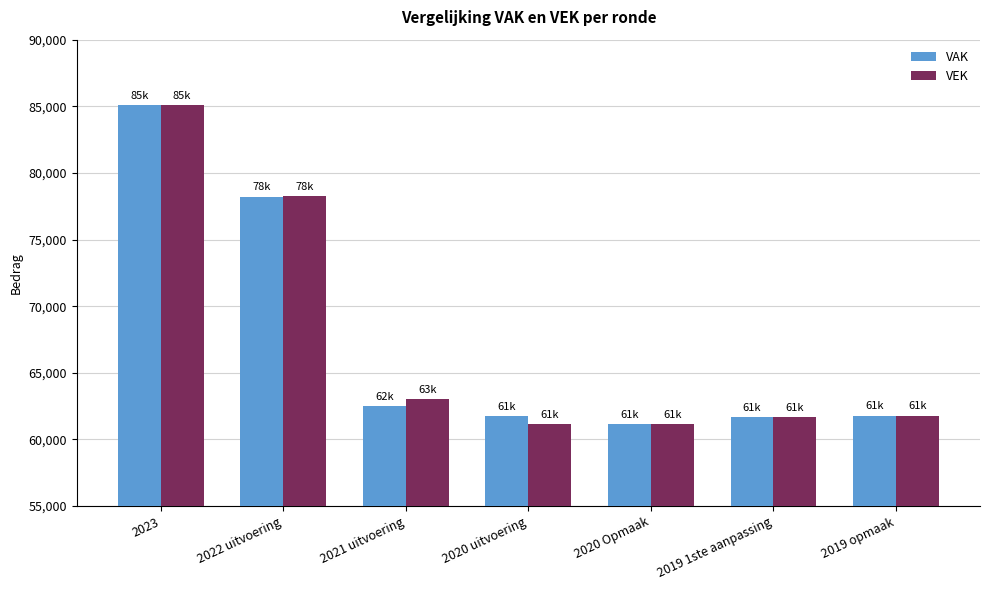

What is the spread (max minus min) of values at 2021 uitvoering?

555